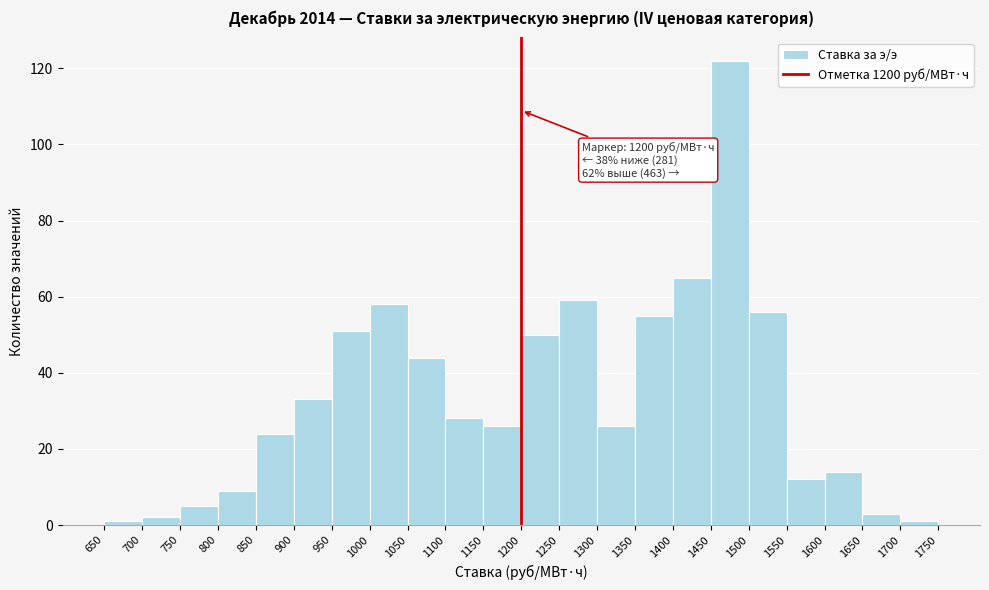

Over which range of the x-axis is the bar tallest?

1450 to 1500